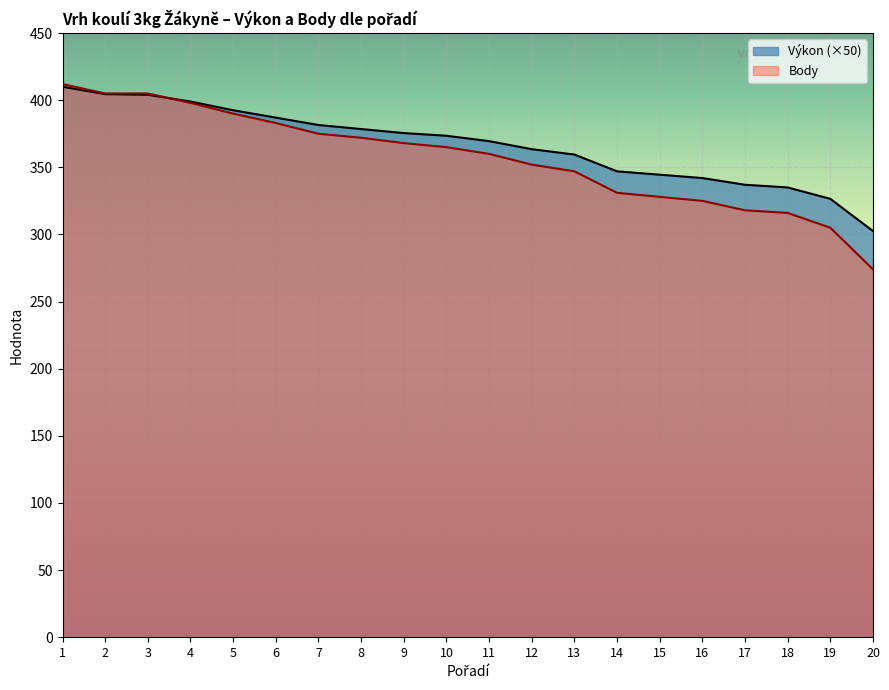

Is the value of Výkon at 7 greater than the value of Body at 18?

Yes